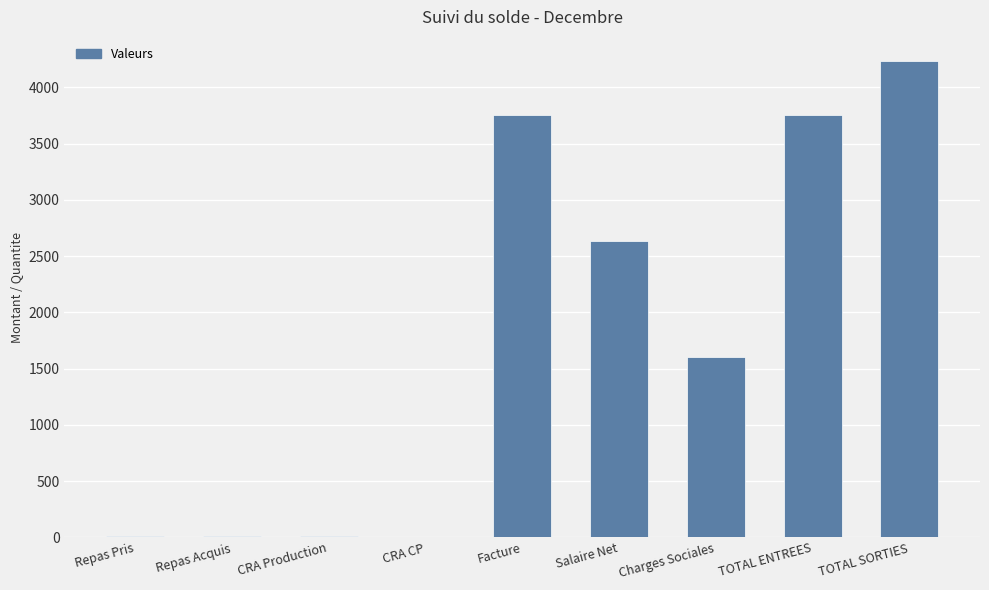

How many data points does each series have?

9